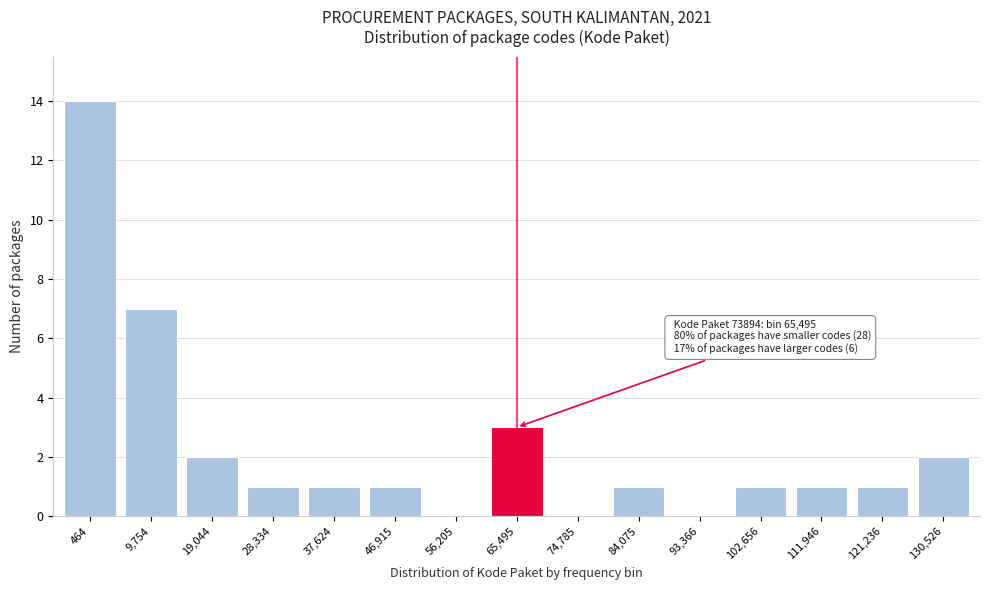

Reading left to right, extract all data points from this chart.

464=14	9,754=7	19,044=2	28,334=1	37,624=1	46,915=1	56,205=0	65,495=3	74,785=0	84,075=1	93,366=0	102,656=1	111,946=1	121,236=1	130,526=2